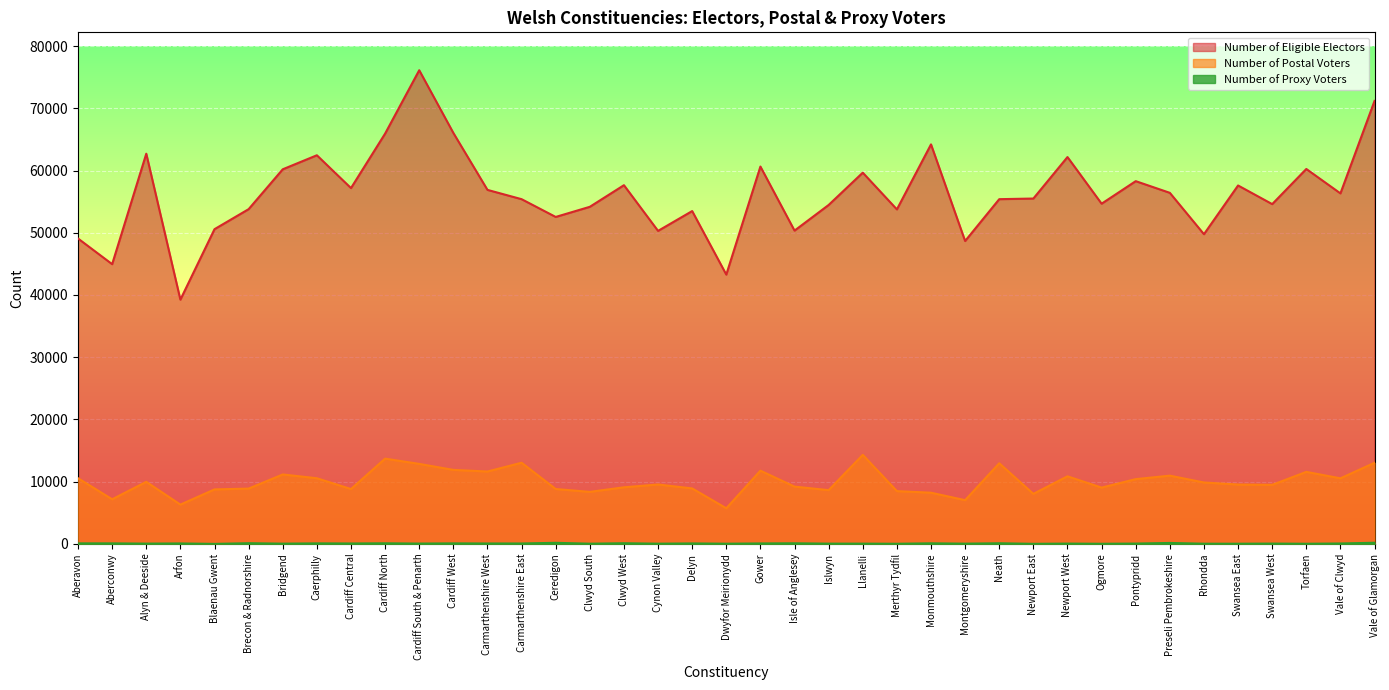

True or false: Number of Postal Voters and Number of Eligible Electors cross at least once.

False